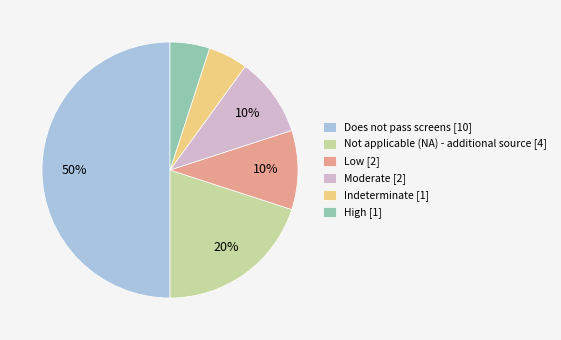

Is it true that Low is 20% of the pie?

False